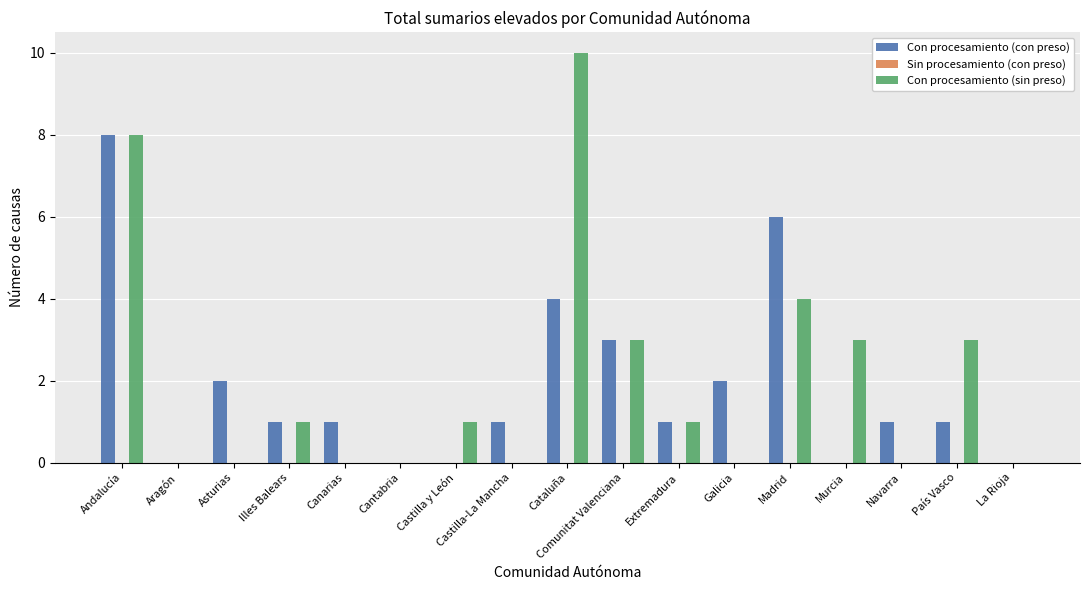

The Con procesamiento (con preso) series shows 5 at Andalucía. True or false?

False